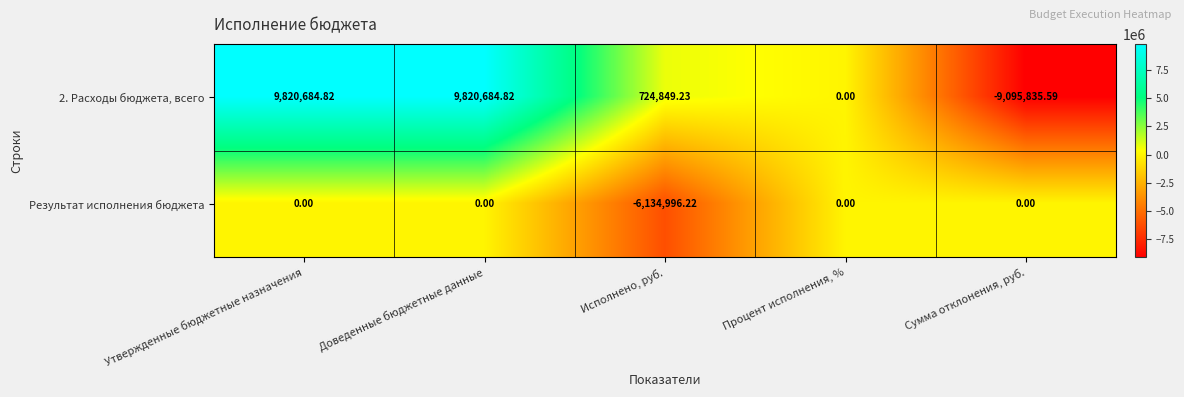

Which label corresponds to the smallest value in the chart?

Сумма отклонения, руб.